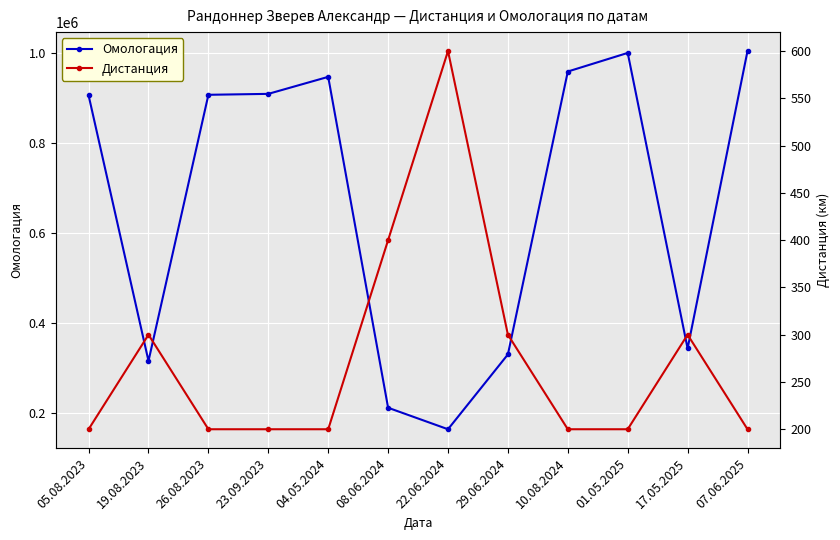

Which category has the highest value across all series?

07.06.2025